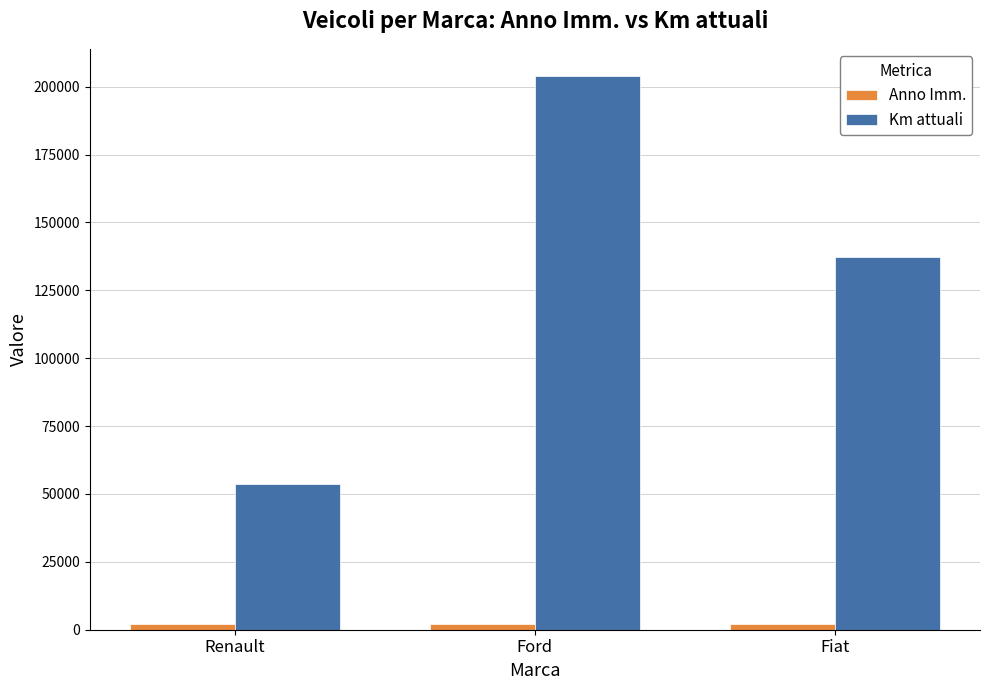

How many bars are there in total?

6